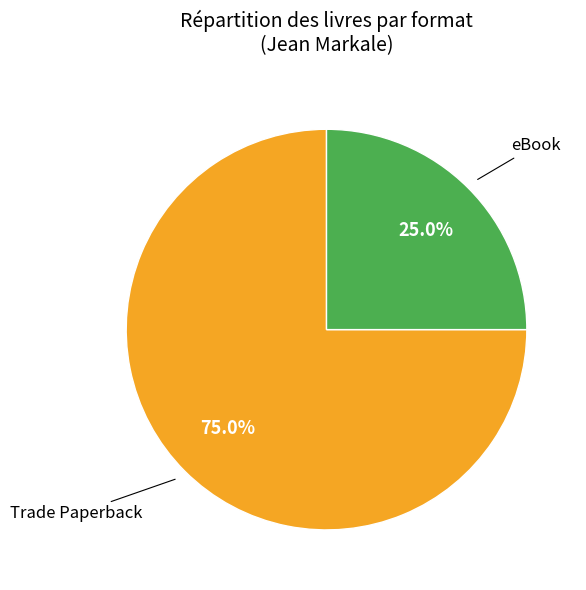

Is there a majority slice in this chart?

Yes